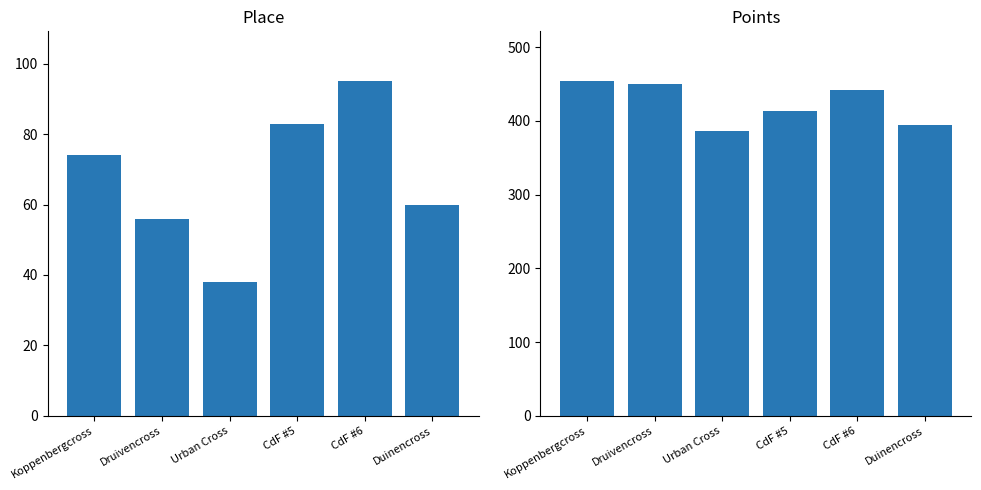

Rank the series at Druivencross from highest to lowest value.

Points, Place